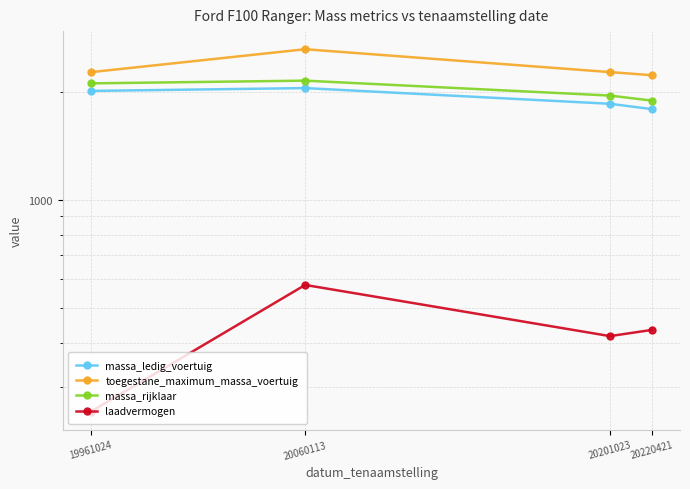

At which category does the chart reach its peak across all series?

20060113